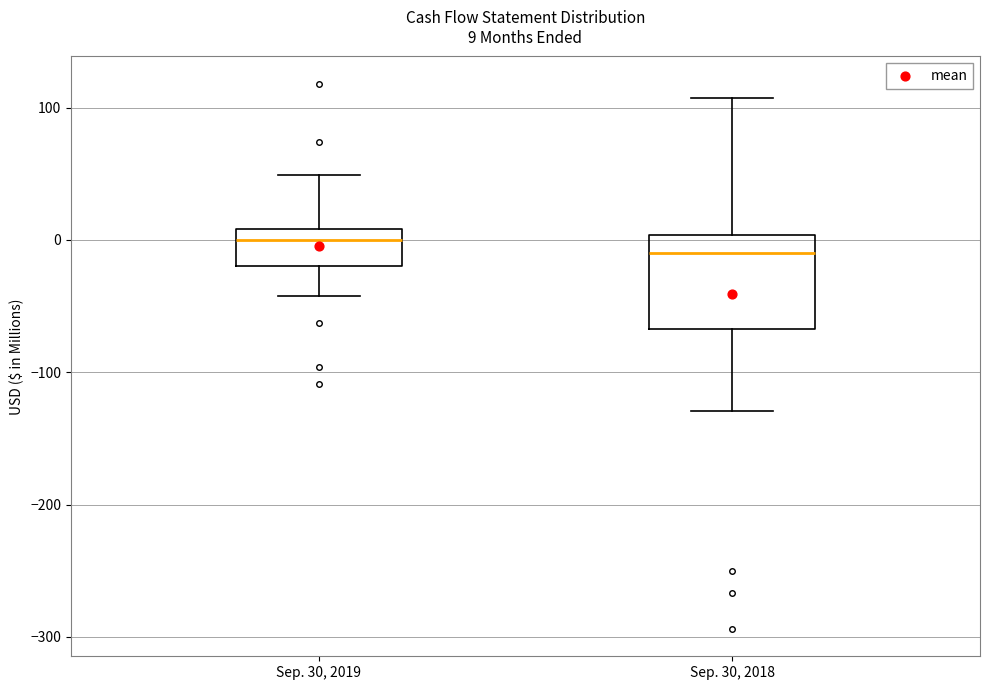

Which box is the tallest, from its lower edge to its upper edge?

Sep. 30, 2018